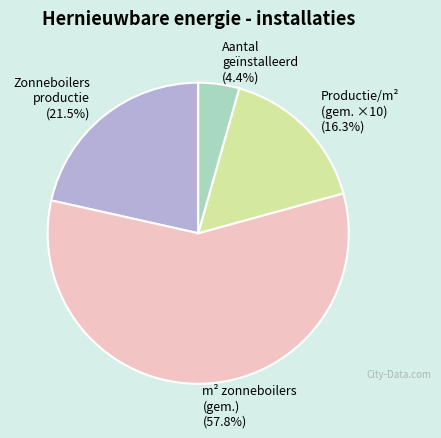

Is there a majority slice in this chart?

Yes